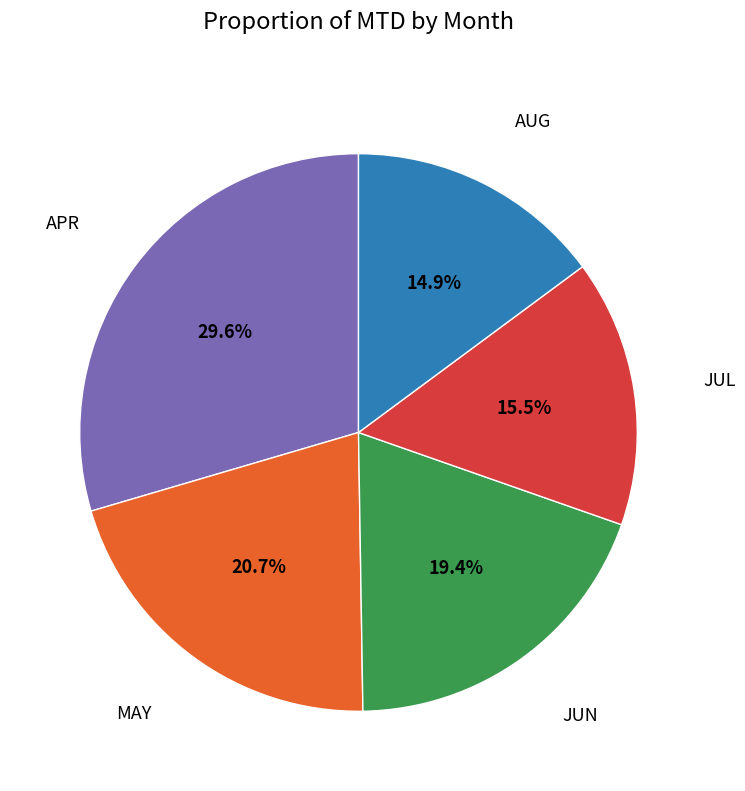

Does any single category account for the majority?

No